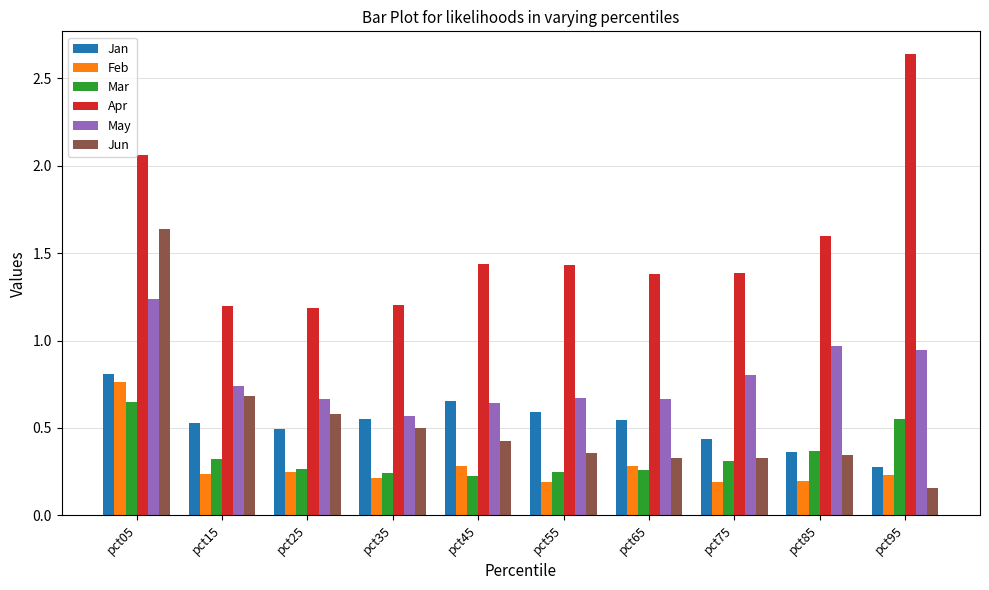

How many bars are there in total?

60